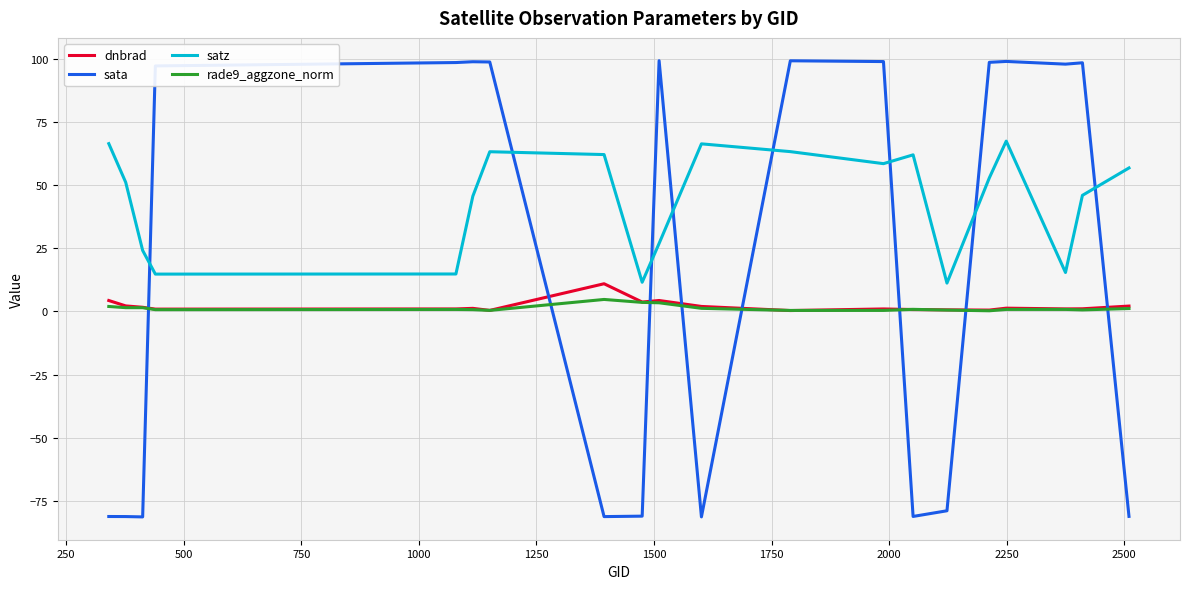

What is the minimum value for dnbrad?

0.3